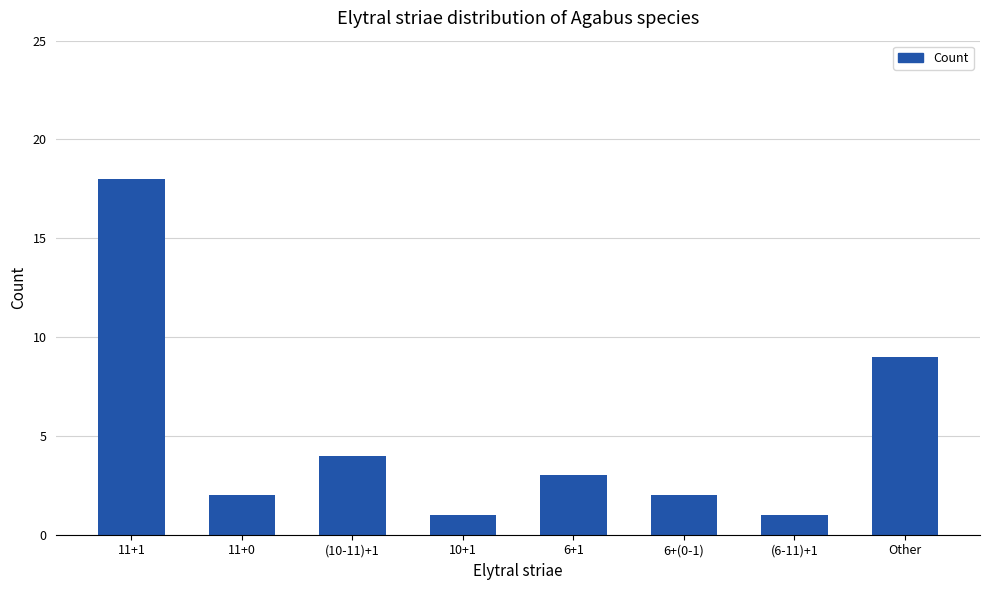

What is the maximum value shown in the chart?

18